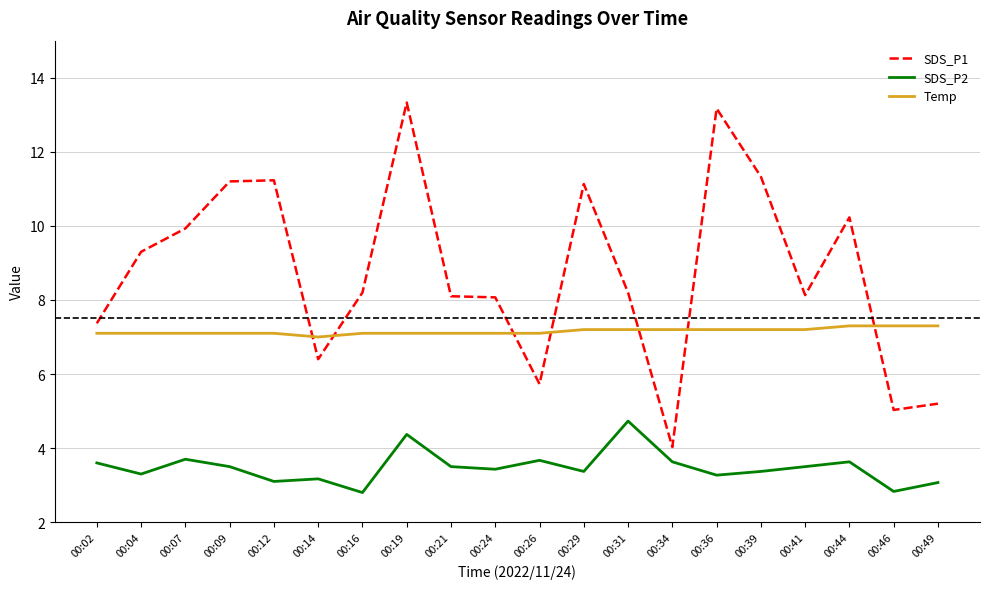

Is it true that Temp equals 4.9 at 00:31?

False